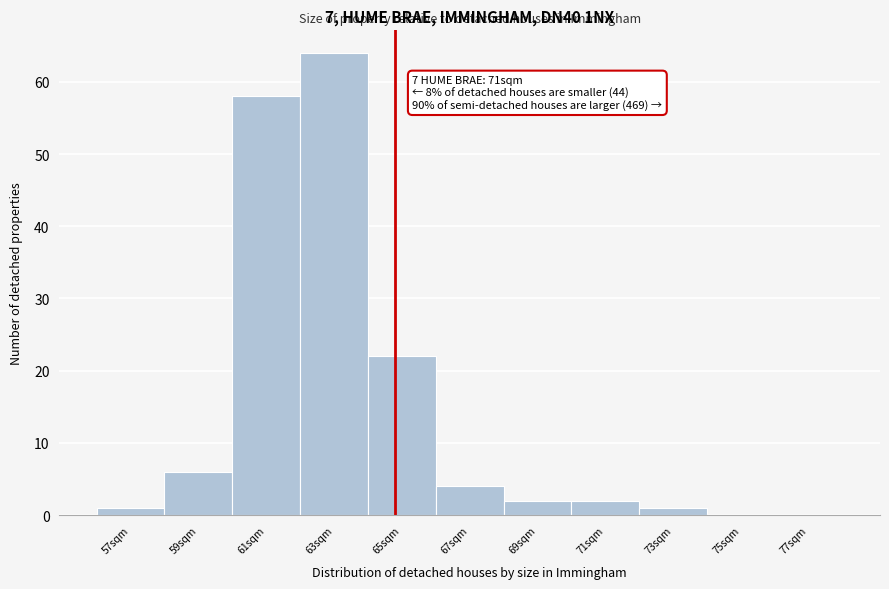

Over which range of the x-axis is the bar tallest?

62 to 64